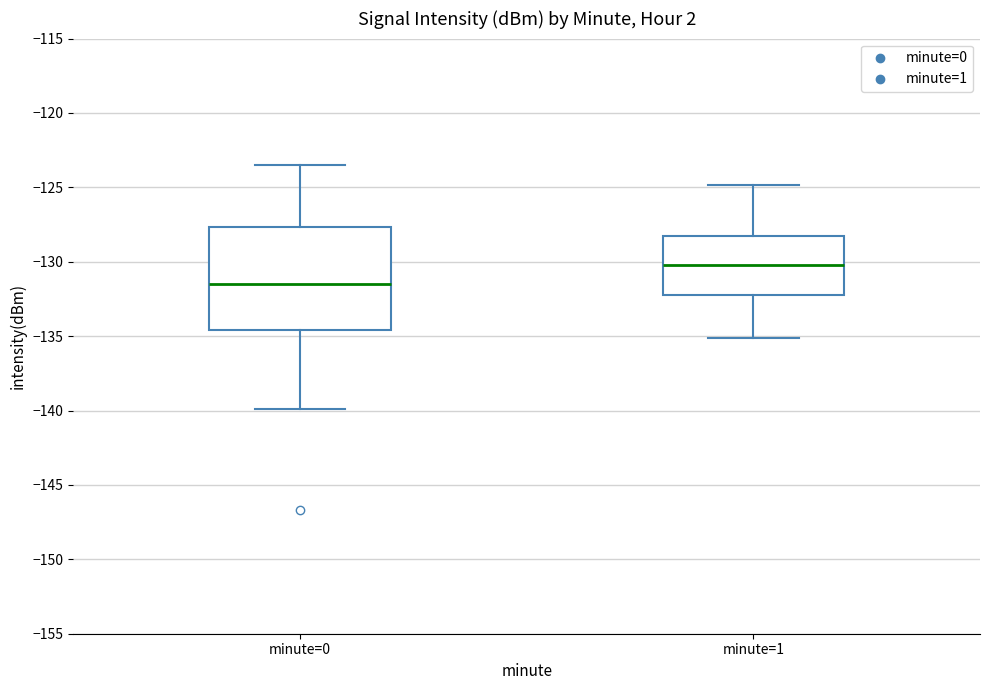

Reading left to right, transcribe this box plot: for each box, give where its median line is, the range the box spans, and where its two whiskers end, as read against the y-axis. The values are not printed on the chart, so give them approximately, as read against the axis.

minute=0: median -131.5, box -134.5 to -127.5, whiskers -140.0 to -123.5
minute=1: median -130.0, box -132.5 to -128.5, whiskers -135.0 to -125.0